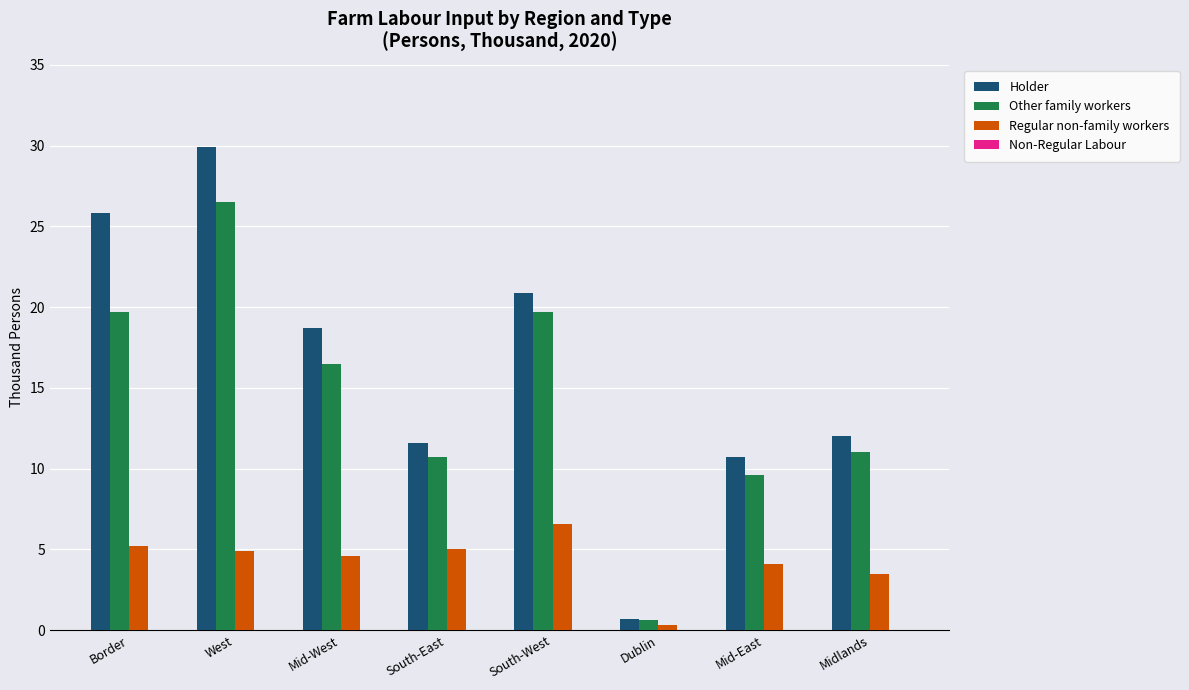

What is the label of the 6th bar from the left?

Dublin